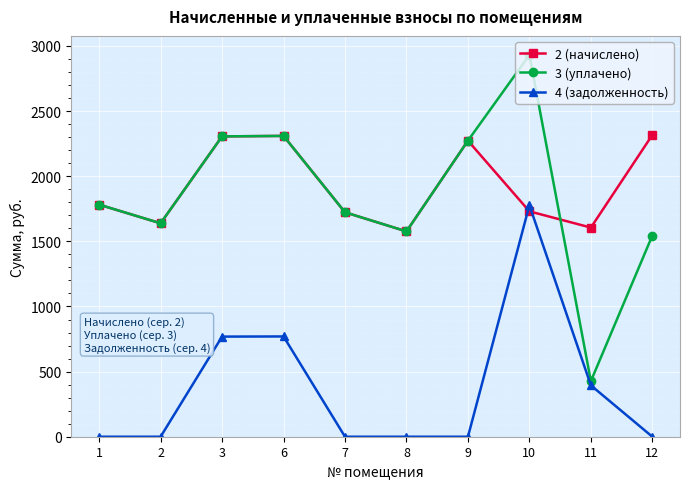

True or false: 3 (уплачено) has more than 2 points higher than both neighbors.

False